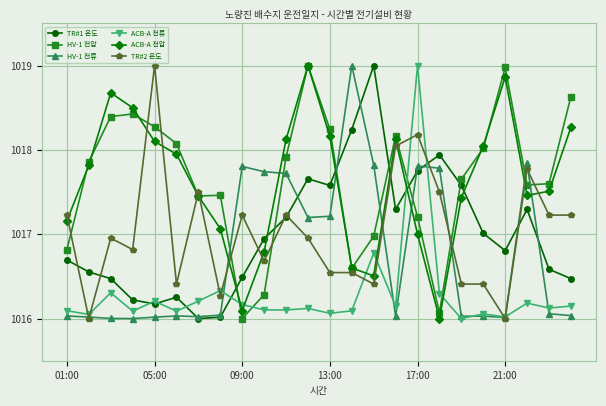

What is the highest value of the ACB-A 전압 series?

1019.0